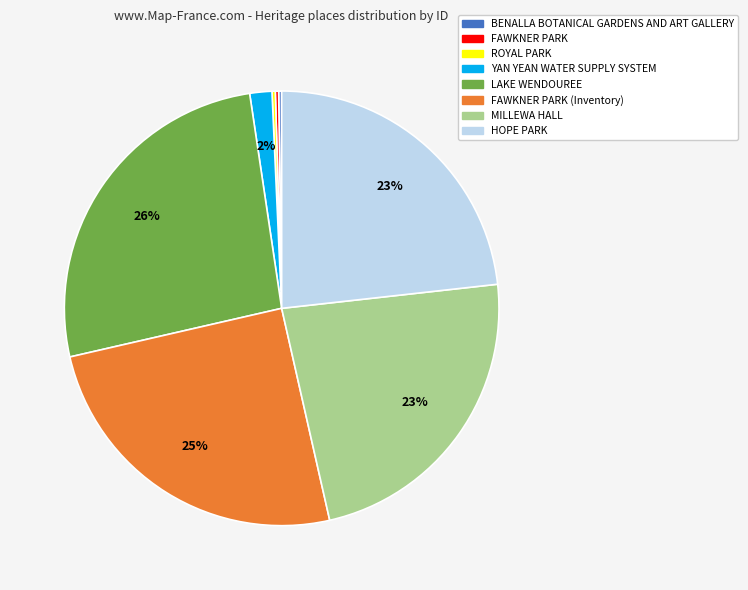

True or false: LAKE WENDOUREE accounts for 26% of the total.

True